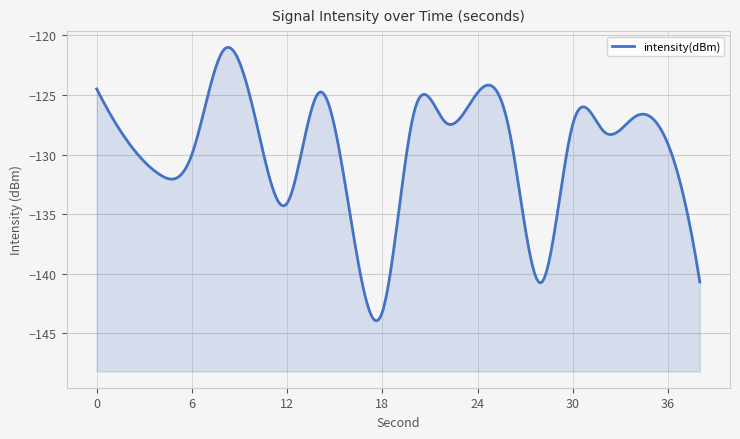

Where is the data nearest to the value -132?

4